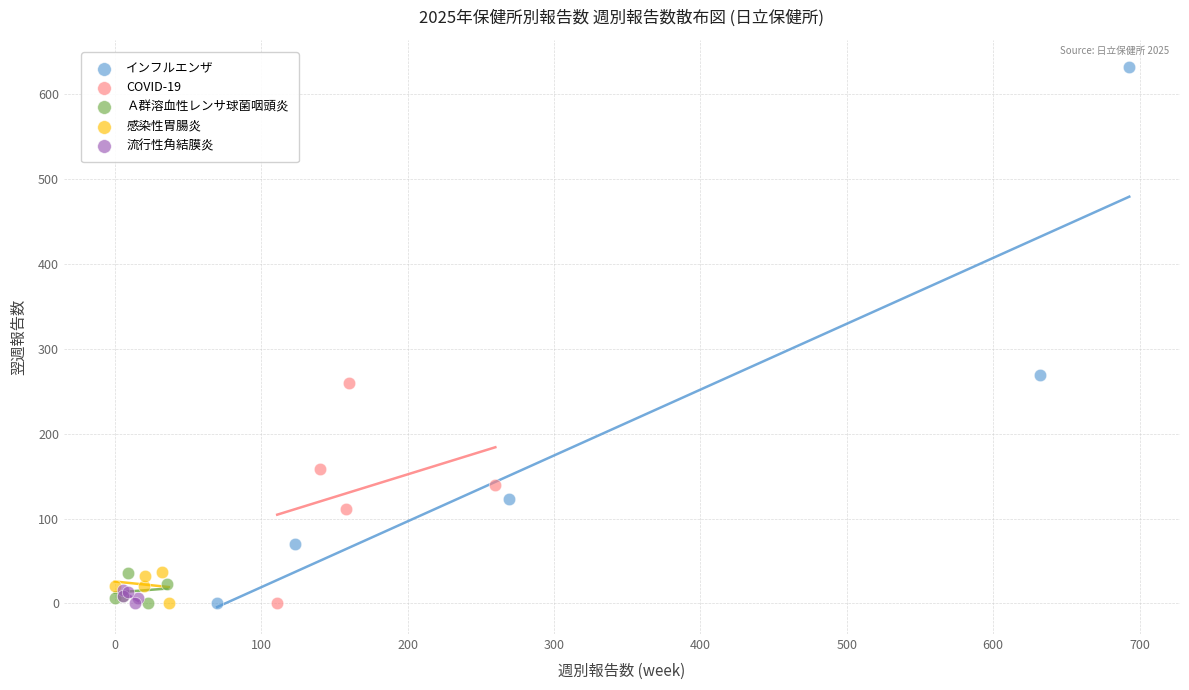

Which series contains the highest Y value?

インフルエンザ